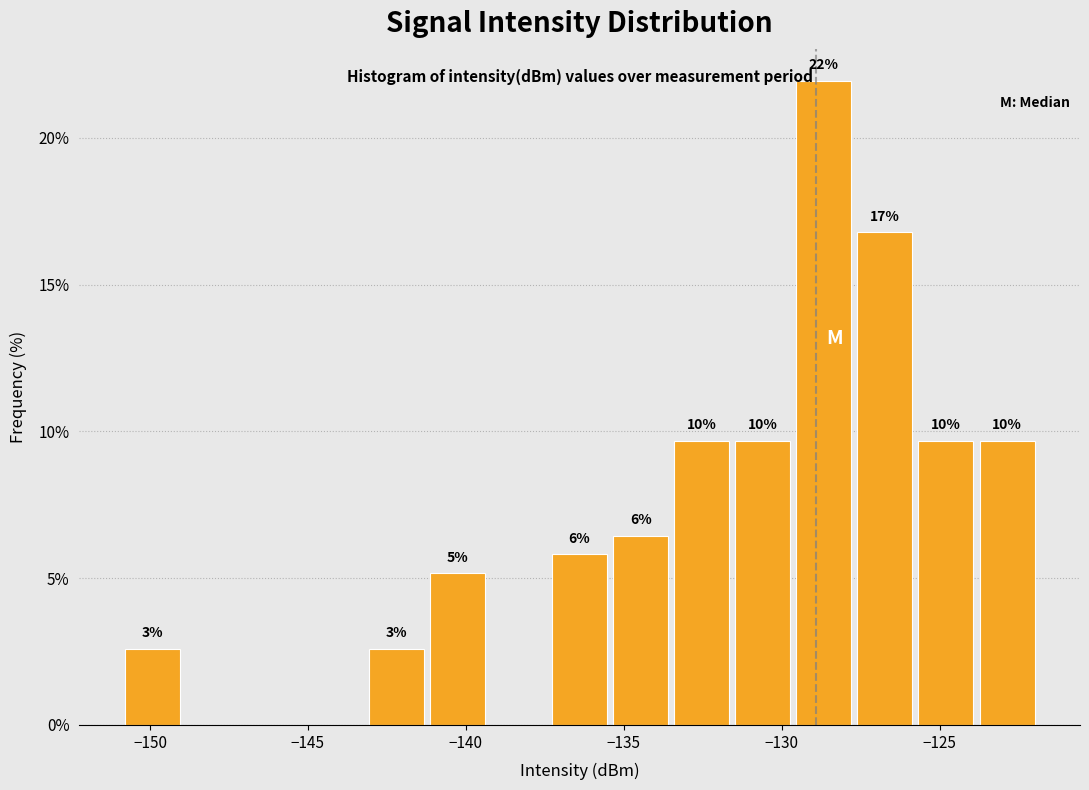

Read against the x-axis, roughly where is the centre of the tallest bar?

-128.5